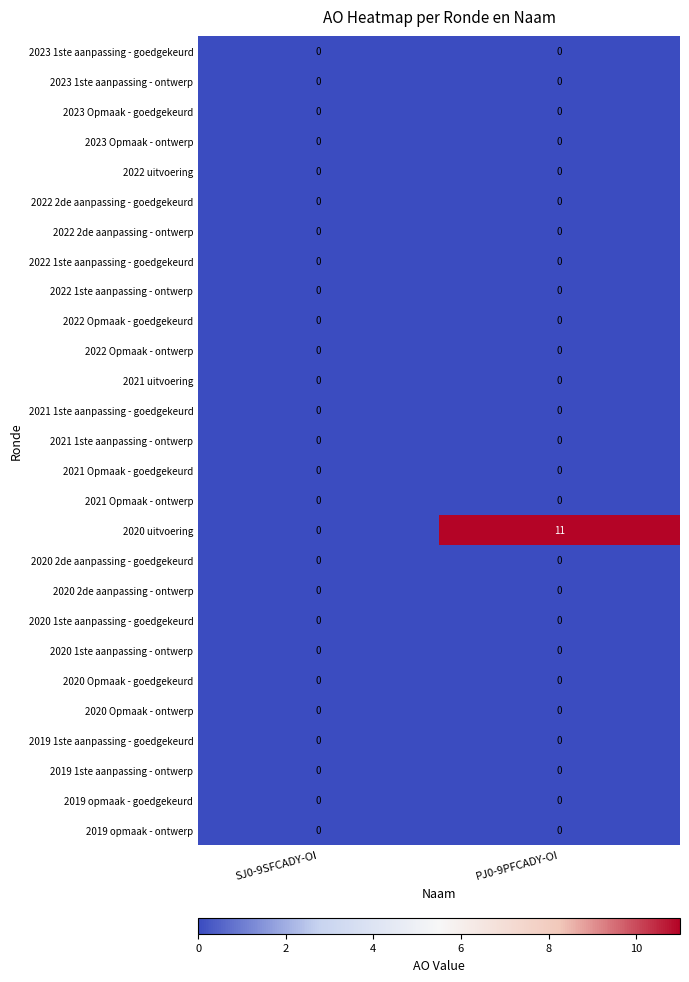

The 2020 uitvoering series shows 17 at PJ0-9PFCADY-OI. True or false?

False